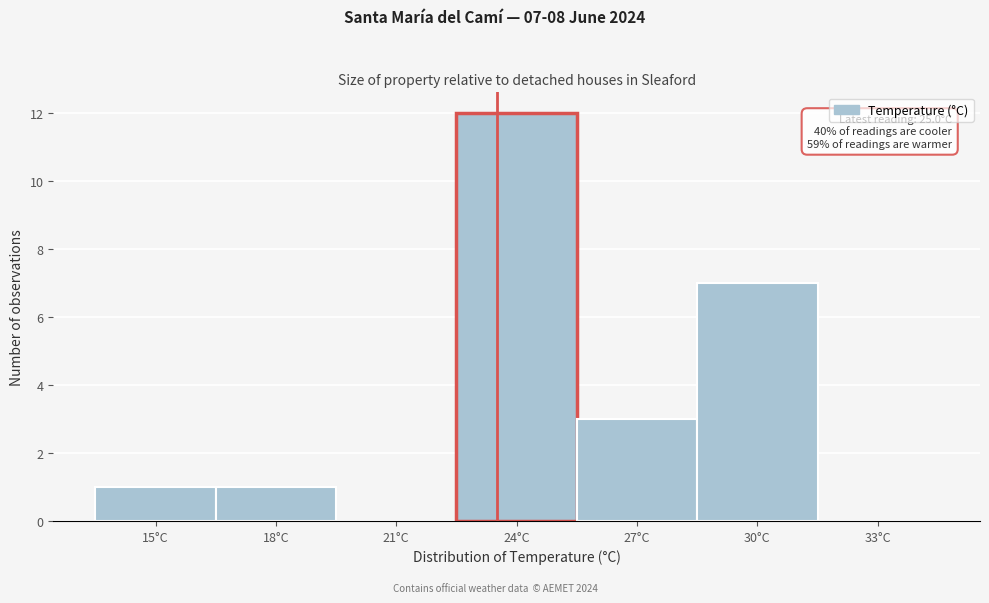

Reading left to right, list all the values displayed in this chart.

15°C=1	18°C=1	21°C=0	24°C=12	27°C=3	30°C=7	33°C=0